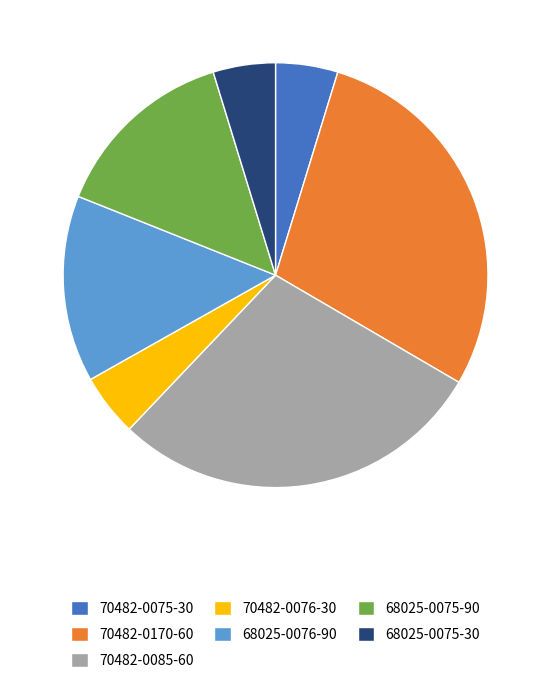

Is it true that 68025-0075-90 is 1% of the pie?

False